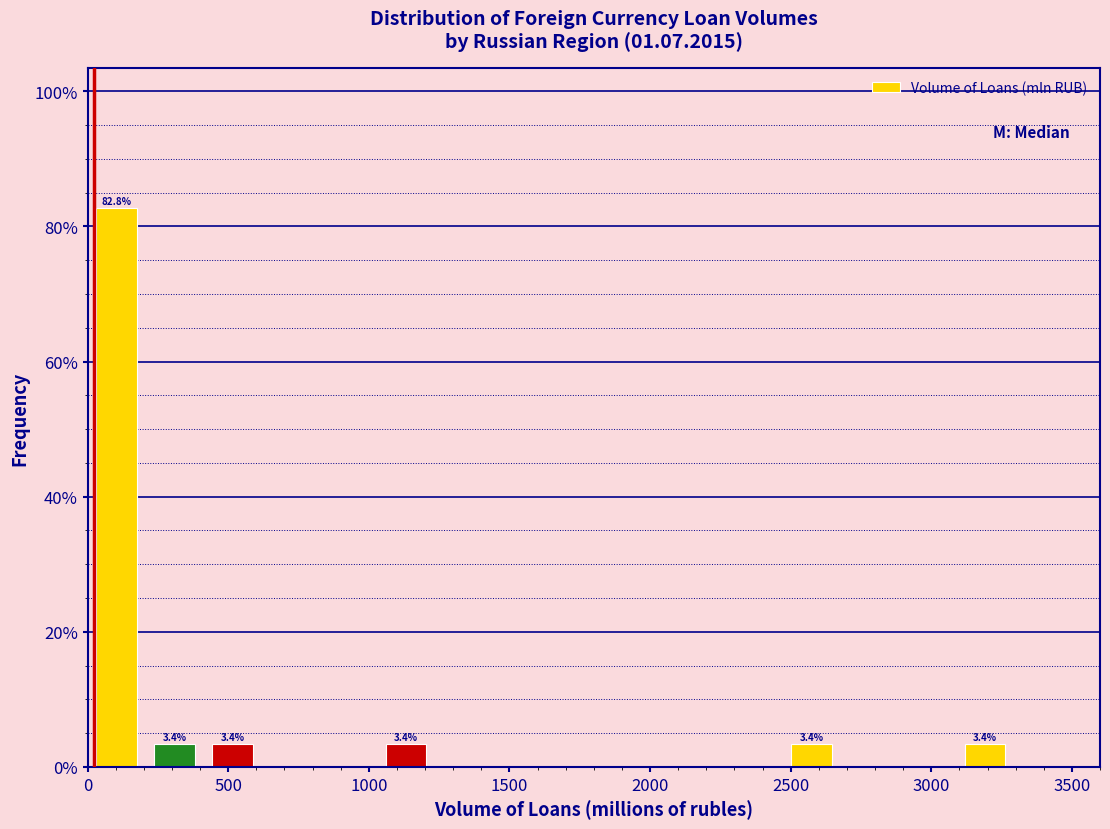

Over which range of the x-axis is the bar tallest?

0 to 200